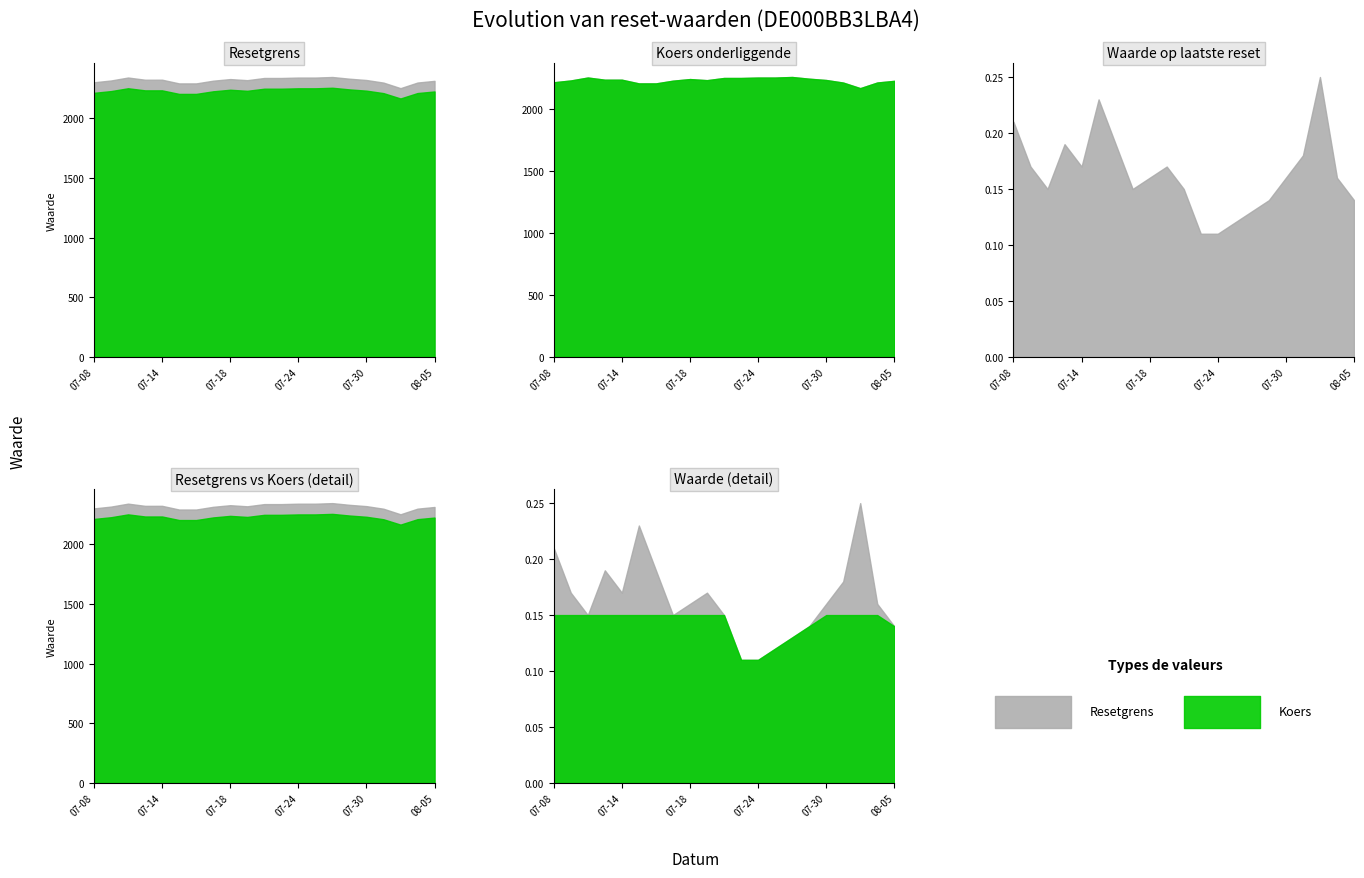

How many lines are shown in the chart?

3